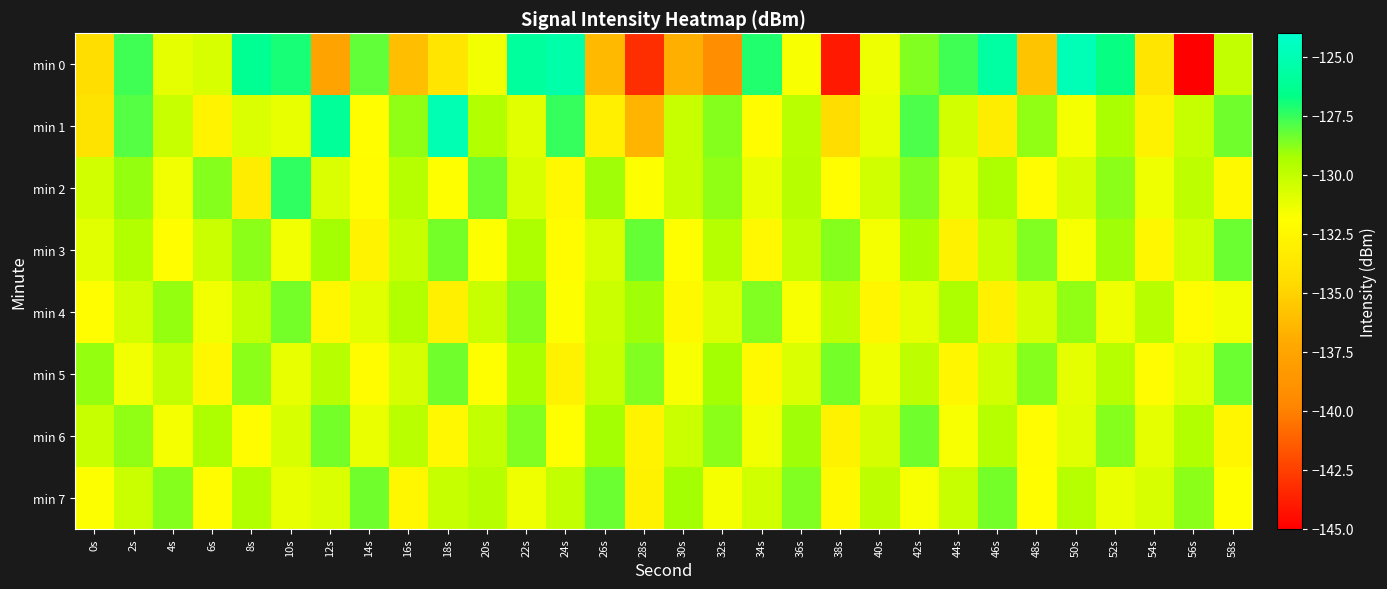

Which series has the largest total across all categories?

min 3